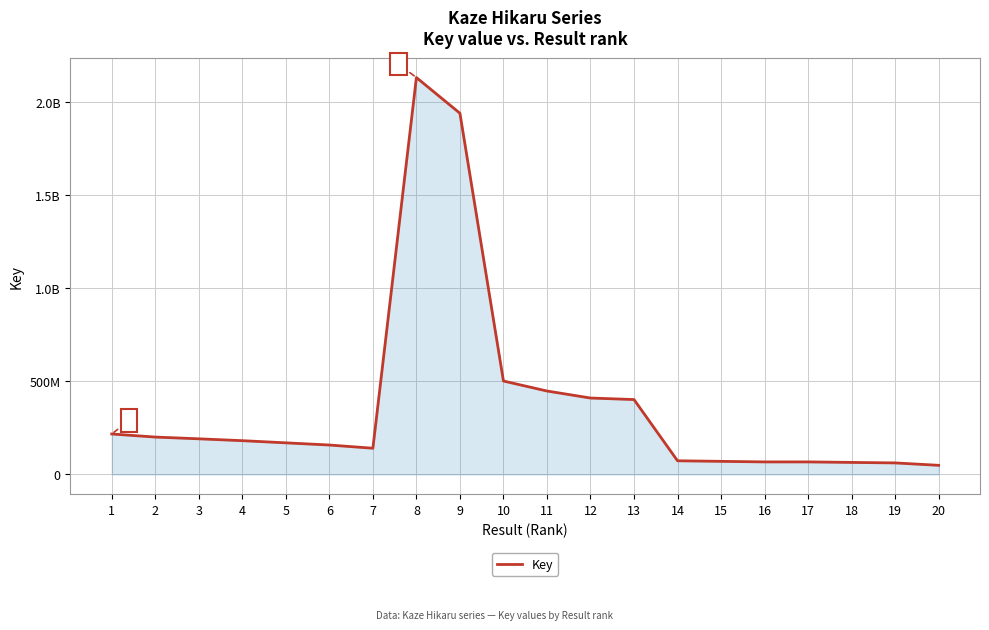

List the labels in order of value, largest first.

8, 9, 10, 11, 12, 13, 1, 2, 3, 4, 5, 6, 7, 14, 15, 16, 17, 18, 19, 20